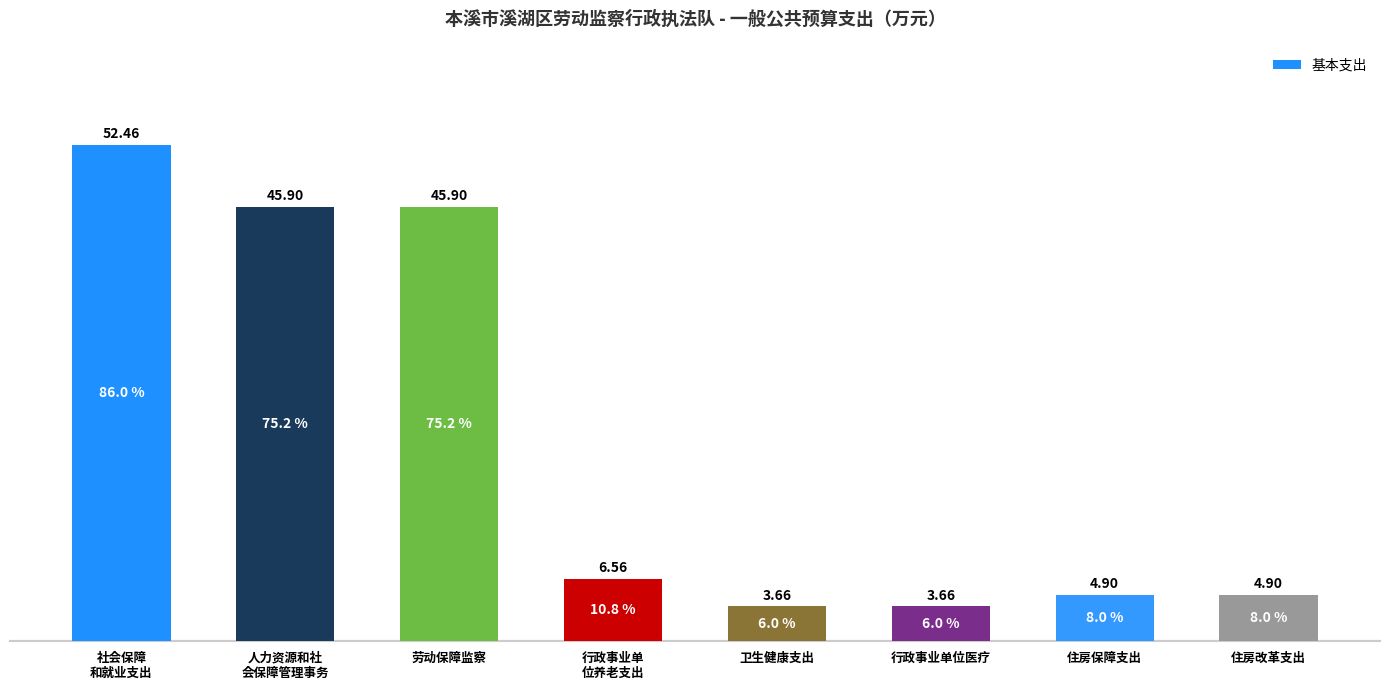

What position from the right is 行政事业单位医疗?

3